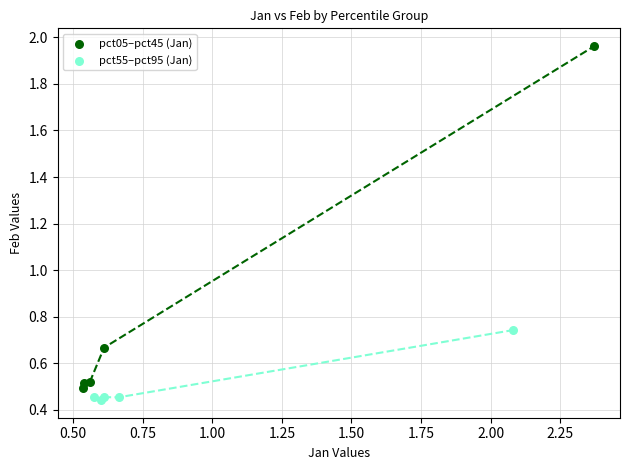

Which series reaches the maximum Y coordinate?

pct05–pct45 (Jan)